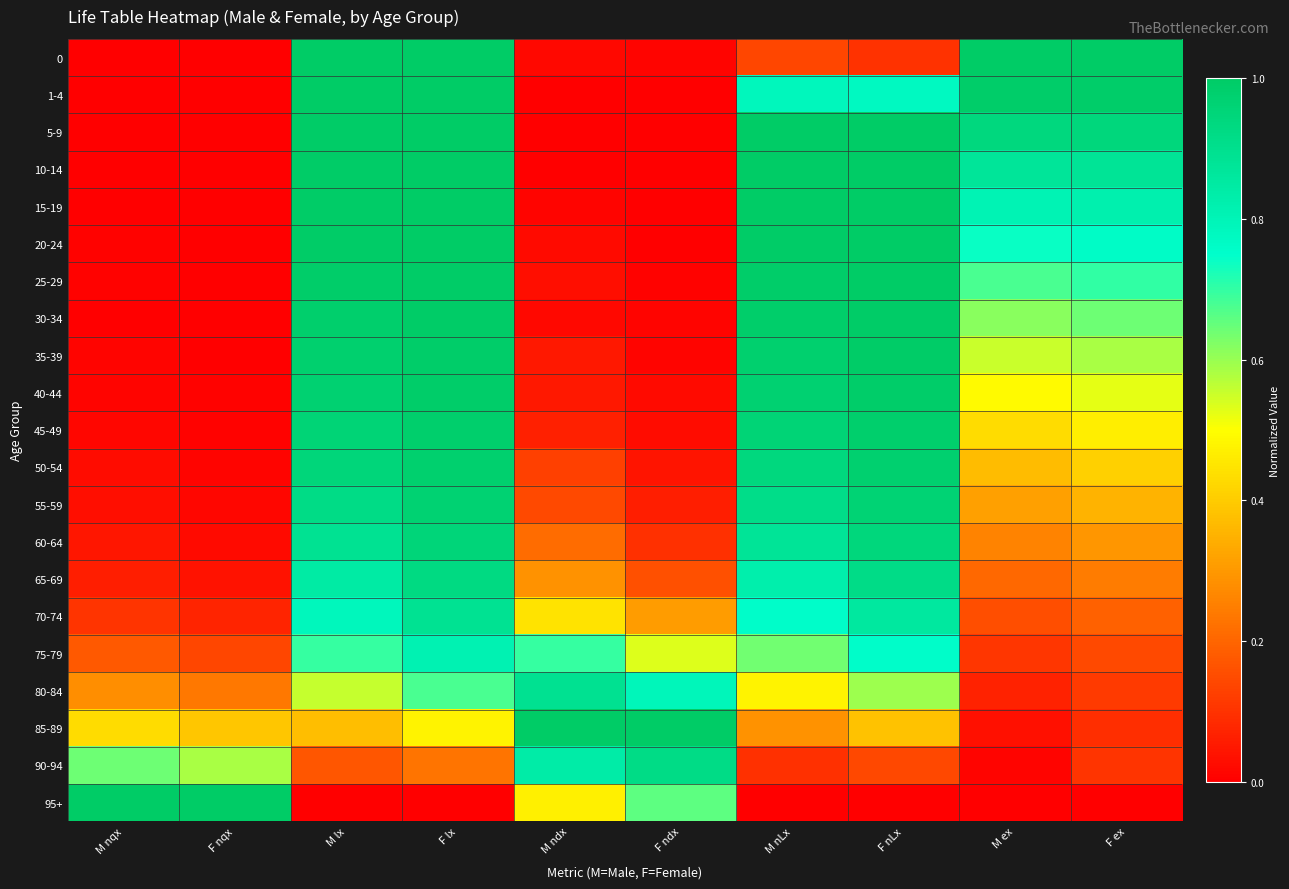

Reading left to right, extract all data points from this chart.

0: M nqx=0.0	F nqx=0.0	M lx=1.0	F lx=1.0	M ndx=0.0	F ndx=0.0	M nLx=0.1	F nLx=0.1	M ex=1.0	F ex=1.0
1-4: M nqx=0.0	F nqx=0.0	M lx=1.0	F lx=1.0	M ndx=0.0	F ndx=0.0	M nLx=0.8	F nLx=0.8	M ex=1.0	F ex=1.0
5-9: M nqx=0.0	F nqx=0.0	M lx=1.0	F lx=1.0	M ndx=0.0	F ndx=0.0	M nLx=1.0	F nLx=1.0	M ex=0.9	F ex=0.9
10-14: M nqx=0.0	F nqx=0.0	M lx=1.0	F lx=1.0	M ndx=0.0	F ndx=0.0	M nLx=1.0	F nLx=1.0	M ex=0.9	F ex=0.9
15-19: M nqx=0.0	F nqx=0.0	M lx=1.0	F lx=1.0	M ndx=0.0	F ndx=0.0	M nLx=1.0	F nLx=1.0	M ex=0.8	F ex=0.8
20-24: M nqx=0.0	F nqx=0.0	M lx=1.0	F lx=1.0	M ndx=0.0	F ndx=0.0	M nLx=1.0	F nLx=1.0	M ex=0.7	F ex=0.8
25-29: M nqx=0.0	F nqx=0.0	M lx=1.0	F lx=1.0	M ndx=0.0	F ndx=0.0	M nLx=1.0	F nLx=1.0	M ex=0.7	F ex=0.7
30-34: M nqx=0.0	F nqx=0.0	M lx=1.0	F lx=1.0	M ndx=0.0	F ndx=0.0	M nLx=1.0	F nLx=1.0	M ex=0.6	F ex=0.6
35-39: M nqx=0.0	F nqx=0.0	M lx=1.0	F lx=1.0	M ndx=0.0	F ndx=0.0	M nLx=1.0	F nLx=1.0	M ex=0.6	F ex=0.6
40-44: M nqx=0.0	F nqx=0.0	M lx=1.0	F lx=1.0	M ndx=0.0	F ndx=0.0	M nLx=1.0	F nLx=1.0	M ex=0.5	F ex=0.5
45-49: M nqx=0.0	F nqx=0.0	M lx=1.0	F lx=1.0	M ndx=0.1	F ndx=0.0	M nLx=1.0	F nLx=1.0	M ex=0.4	F ex=0.5
50-54: M nqx=0.0	F nqx=0.0	M lx=0.9	F lx=1.0	M ndx=0.1	F ndx=0.0	M nLx=0.9	F nLx=1.0	M ex=0.4	F ex=0.4
55-59: M nqx=0.0	F nqx=0.0	M lx=0.9	F lx=1.0	M ndx=0.1	F ndx=0.1	M nLx=0.9	F nLx=1.0	M ex=0.3	F ex=0.4
60-64: M nqx=0.0	F nqx=0.0	M lx=0.9	F lx=1.0	M ndx=0.2	F ndx=0.1	M nLx=0.9	F nLx=0.9	M ex=0.3	F ex=0.3
65-69: M nqx=0.1	F nqx=0.0	M lx=0.8	F lx=0.9	M ndx=0.3	F ndx=0.2	M nLx=0.8	F nLx=0.9	M ex=0.2	F ex=0.2
70-74: M nqx=0.1	F nqx=0.1	M lx=0.8	F lx=0.9	M ndx=0.4	F ndx=0.3	M nLx=0.8	F nLx=0.9	M ex=0.2	F ex=0.2
75-79: M nqx=0.2	F nqx=0.1	M lx=0.7	F lx=0.8	M ndx=0.7	F ndx=0.5	M nLx=0.6	F nLx=0.8	M ex=0.1	F ex=0.1
80-84: M nqx=0.3	F nqx=0.2	M lx=0.6	F lx=0.7	M ndx=0.9	F ndx=0.8	M nLx=0.5	F nLx=0.6	M ex=0.1	F ex=0.1
85-89: M nqx=0.4	F nqx=0.4	M lx=0.4	F lx=0.5	M ndx=1.0	F ndx=1.0	M nLx=0.3	F nLx=0.4	M ex=0.0	F ex=0.1
90-94: M nqx=0.6	F nqx=0.6	M lx=0.2	F lx=0.2	M ndx=0.8	F ndx=0.9	M nLx=0.1	F nLx=0.1	M ex=0.0	F ex=0.1
95+: M nqx=1.0	F nqx=1.0	M lx=0.0	F lx=0.0	M ndx=0.5	F ndx=0.7	M nLx=0.0	F nLx=0.0	M ex=0.0	F ex=0.0